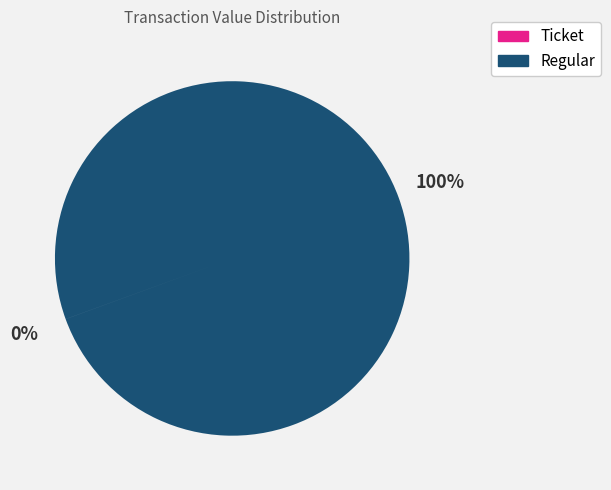

Is there a majority slice in this chart?

Yes